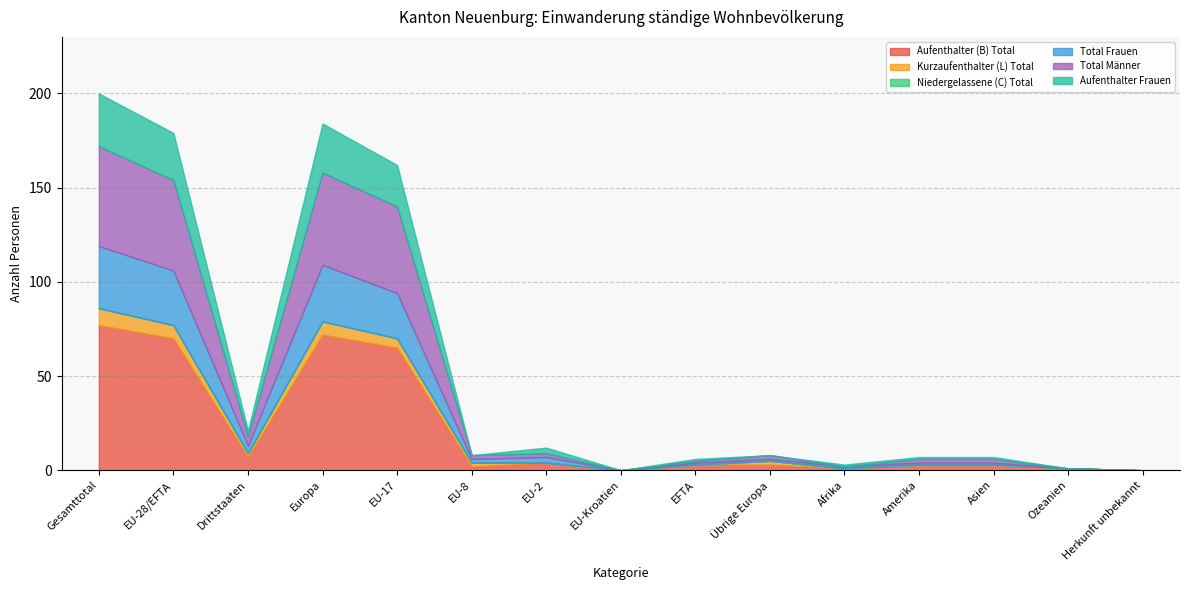

What is the sum of all Aufenthalter Frauen values?

111